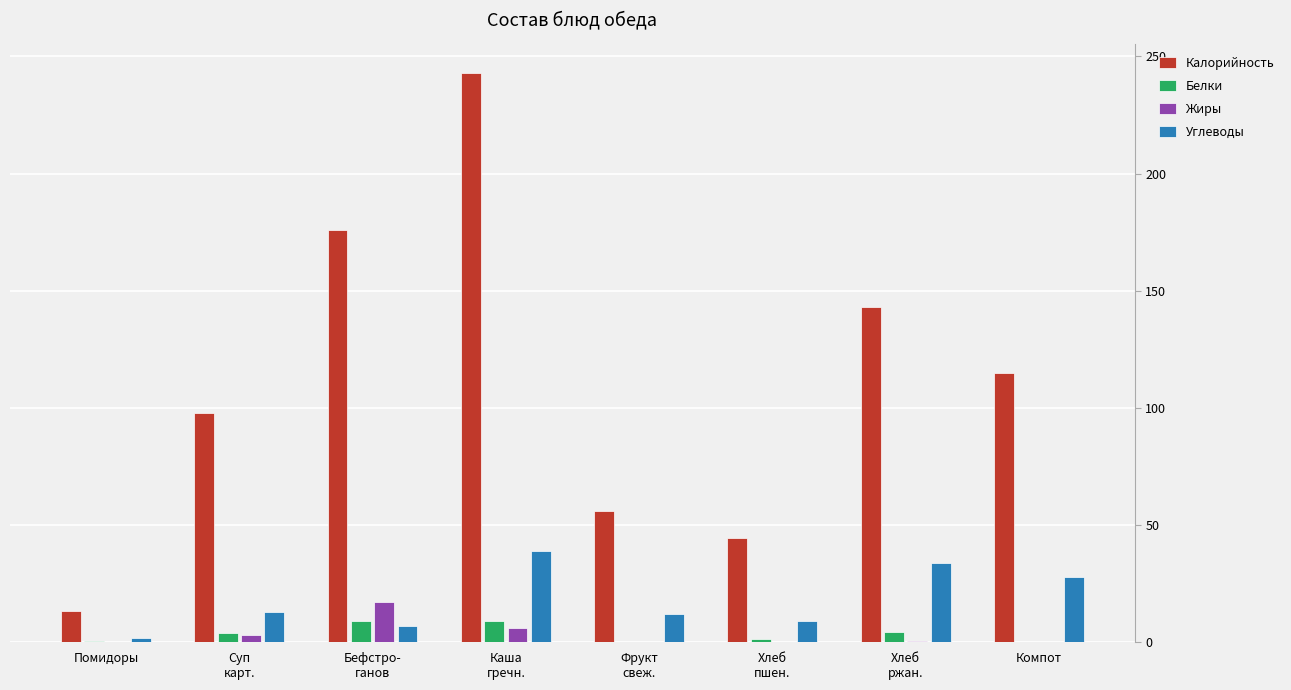

Which series has the largest total across all categories?

Калорийность